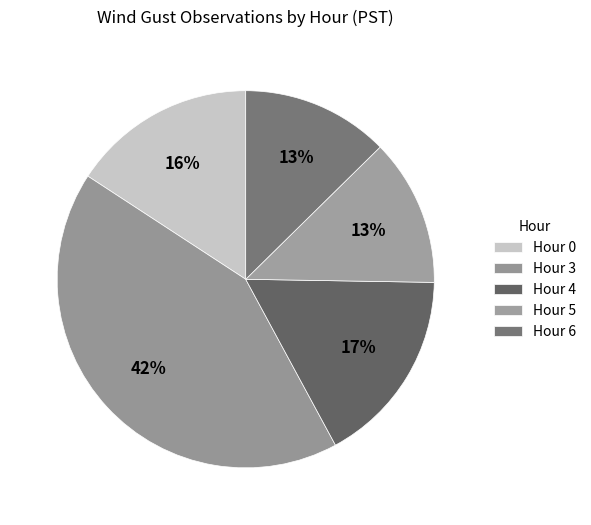

Rank the categories by value from highest to lowest.

3, 4, 0, 5, 6